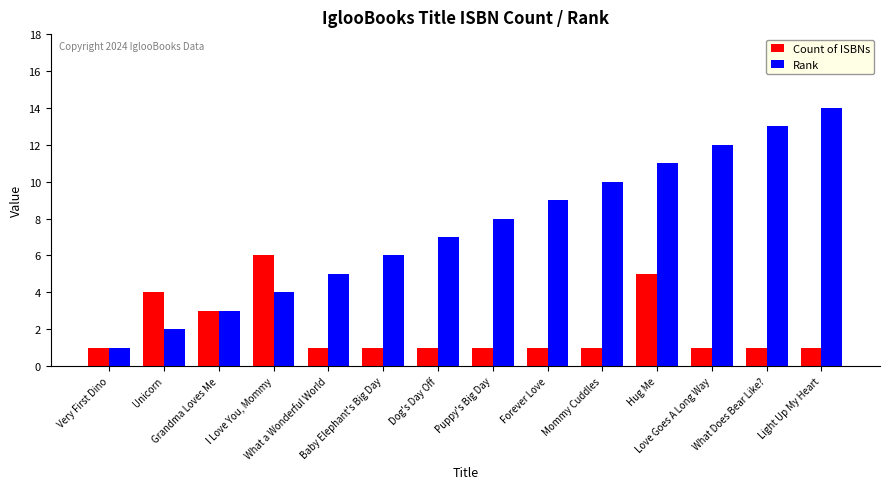

The Rank series shows 10 at Baby Elephant's Big Day. True or false?

False